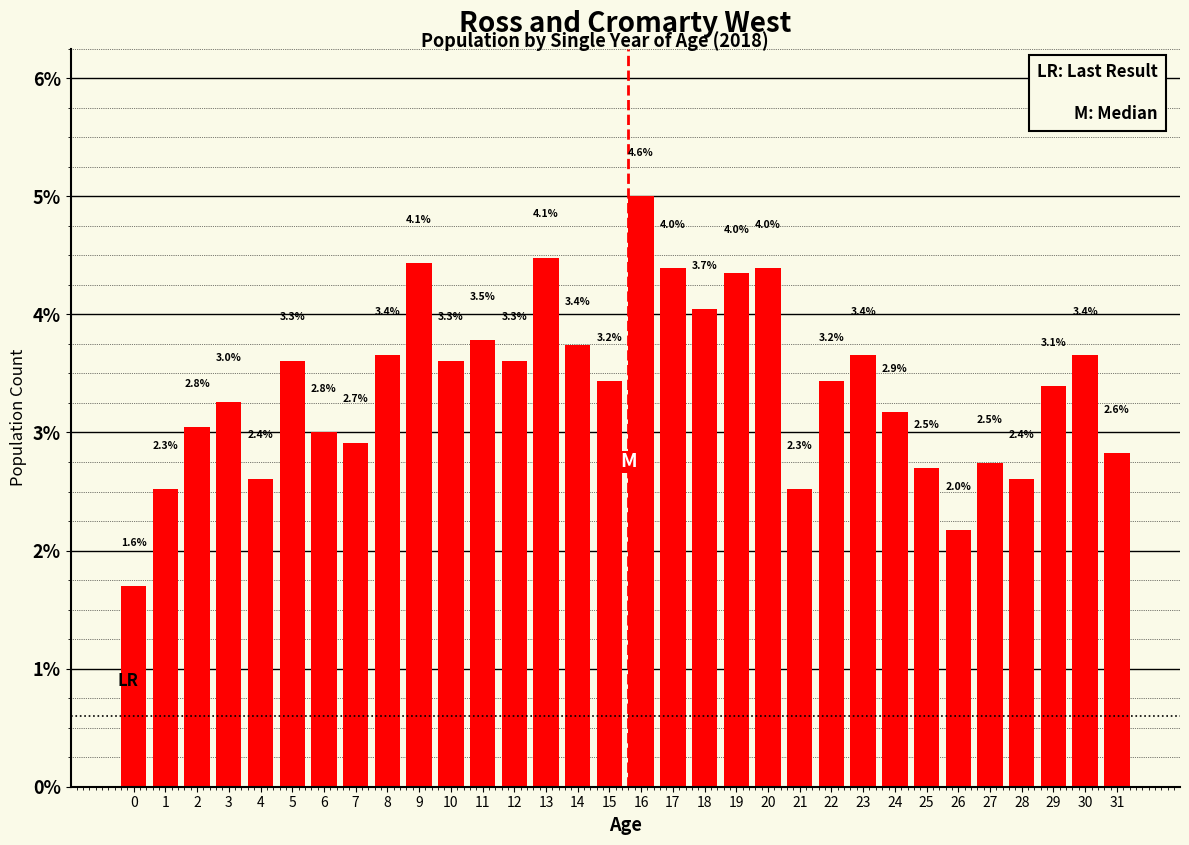

Are the bars horizontal?

No